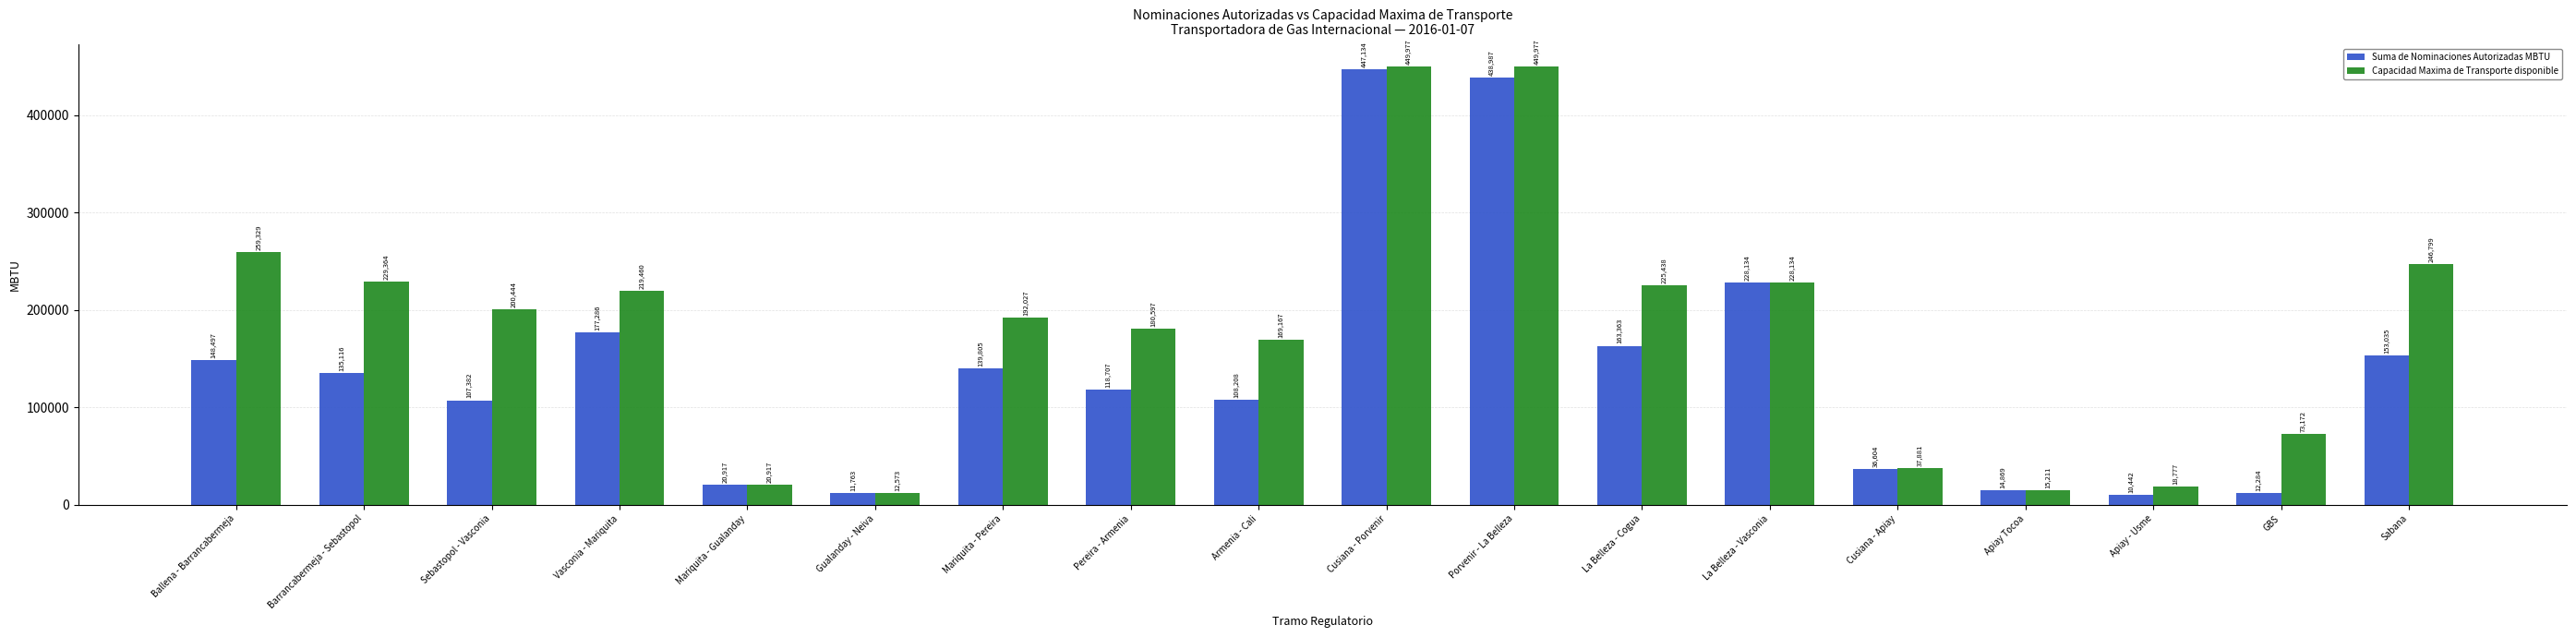

The value of Capacidad Maxima de Transporte disponible at Porvenir - La Belleza is 301060.3. True or false?

False